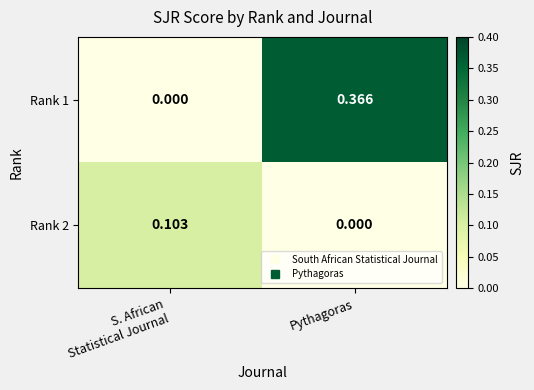

Count the number of categories in the chart.

2